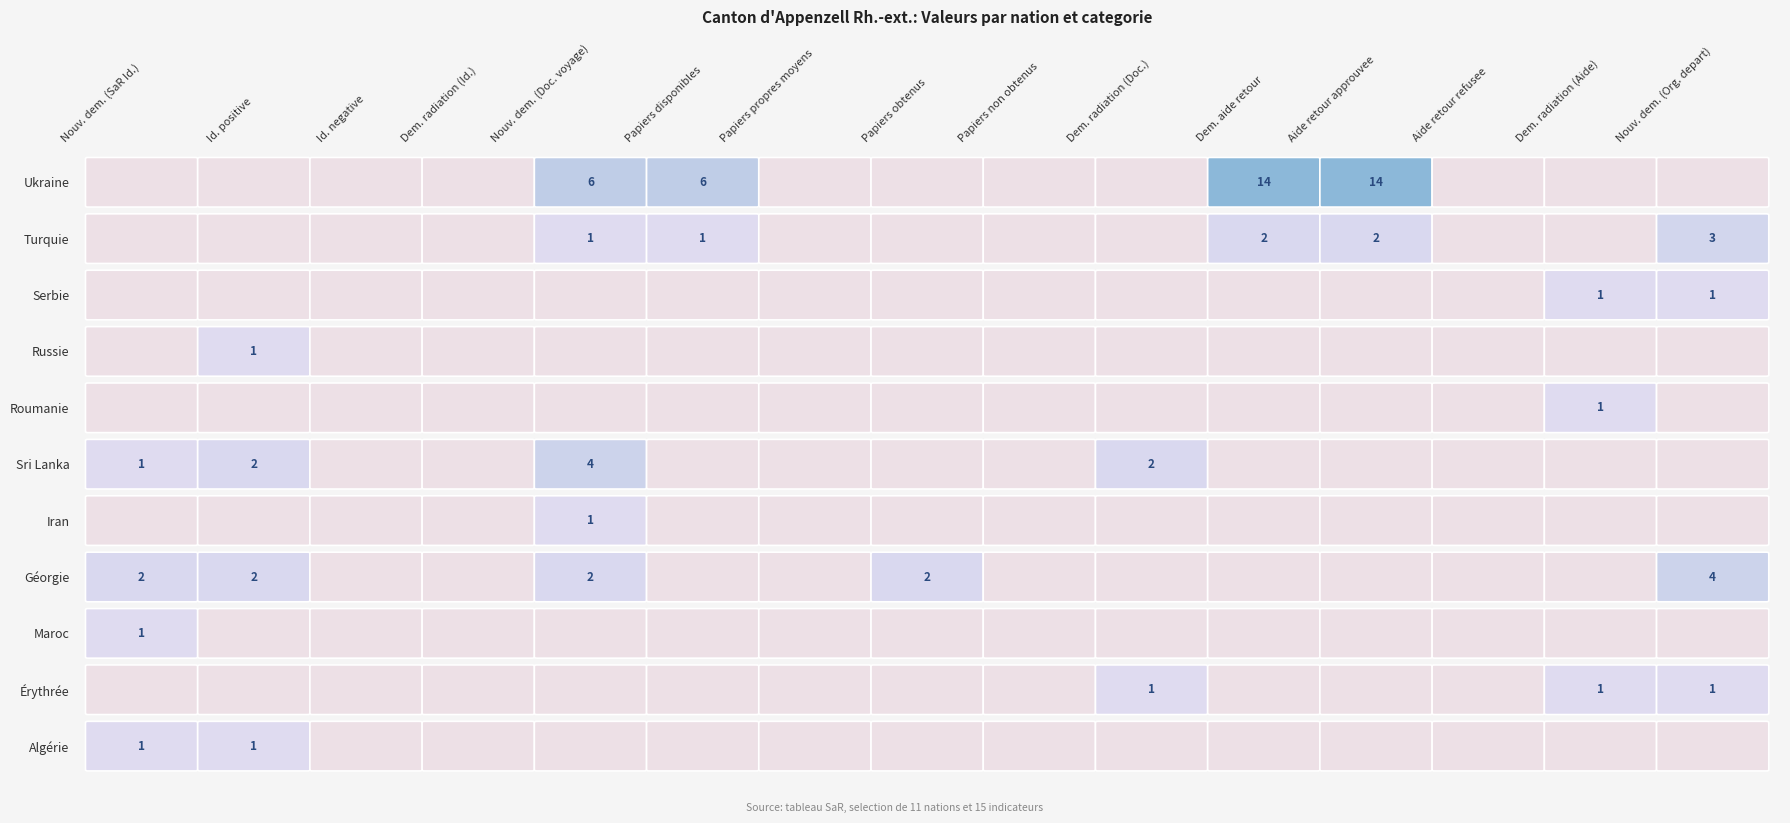

Count the number of data series in this chart.

11